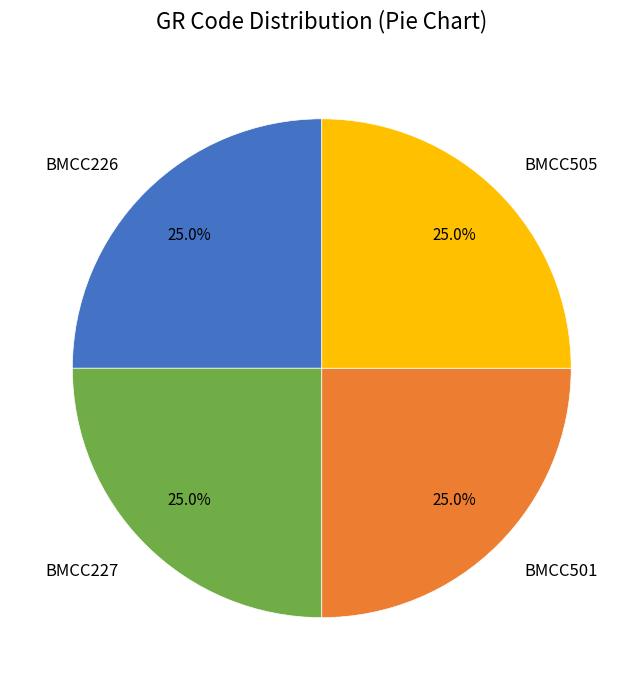

What percentage is the BMCC505 slice, to the nearest percent?

25%